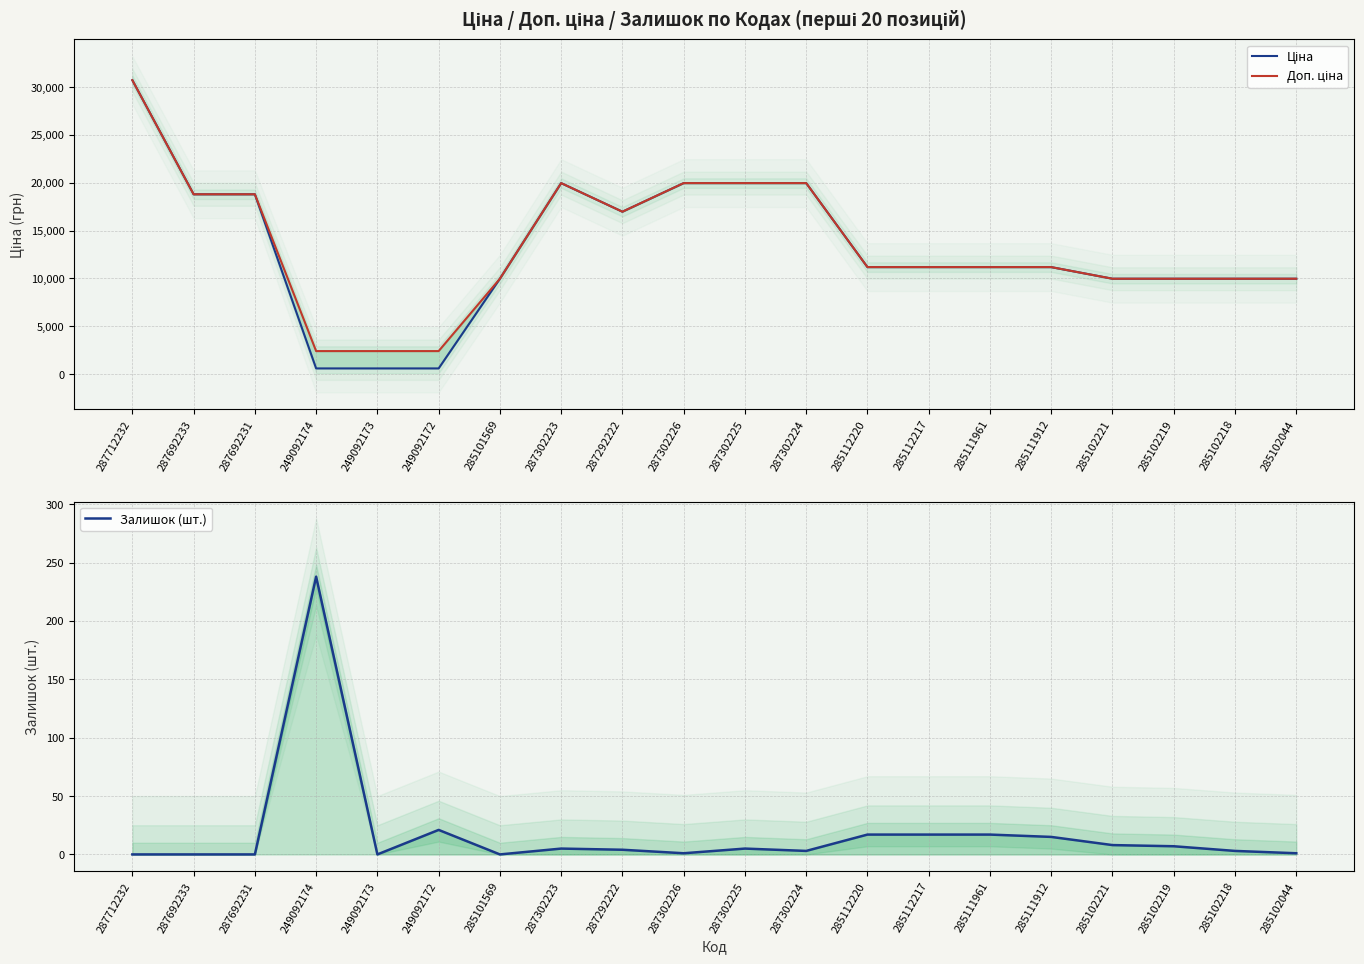

Which series changed the most between 287692231 and 287302225?

Ціна